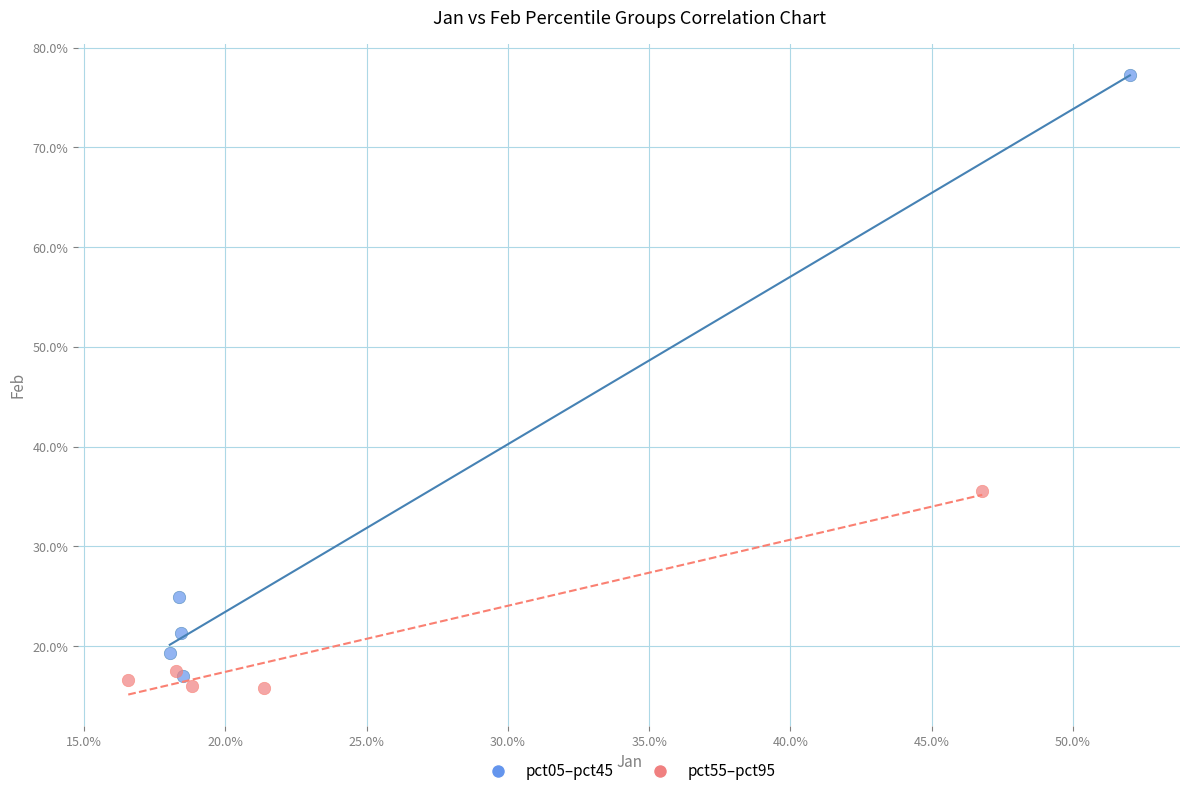

What are all the series names shown in the legend?

pct05–pct45, pct55–pct95